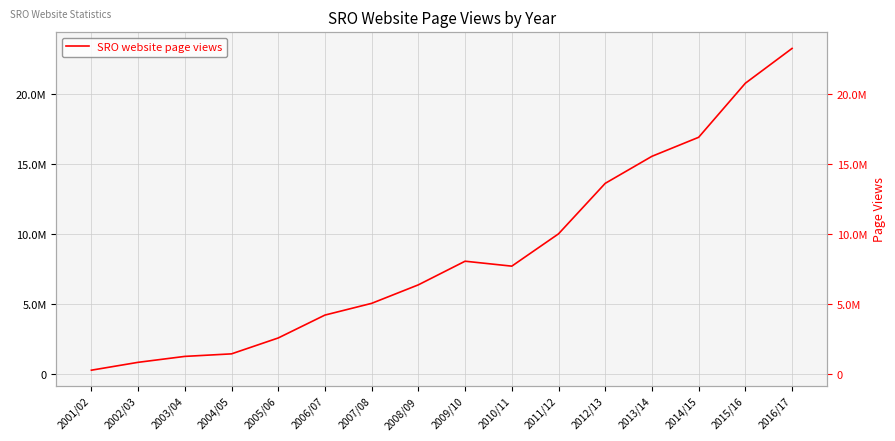

Reading left to right, list all the values displayed in this chart.

297584	858820	1281630	1462819	2597051	4230910	5067487	6388417	8074531	7722257	10026704	13631379	15560787	16917854	20776825	23260411